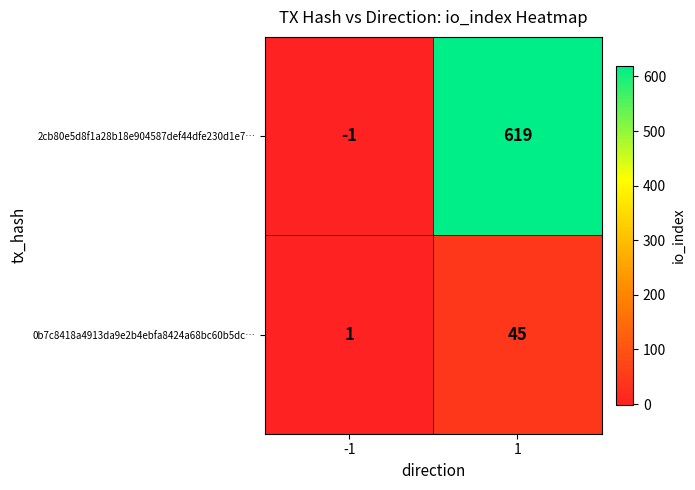

Is it true that 0b7c8418a4913da9e2b4ebfa8424a68bc60b5dc… equals 45 at 1?

True